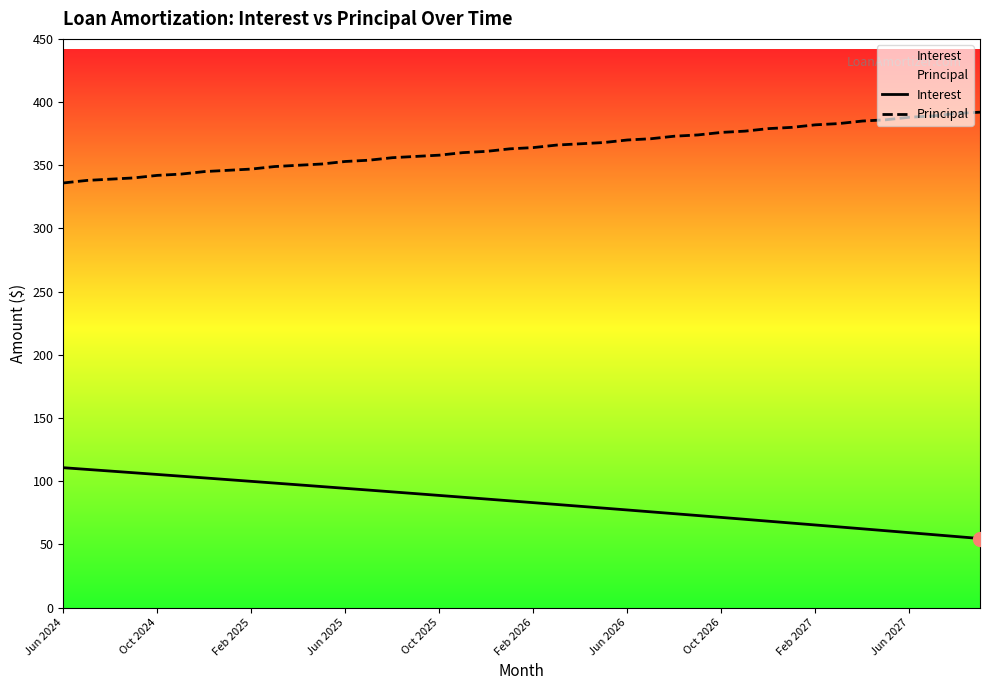

What is the difference between the highest and lowest values at Feb 2027?

316.6